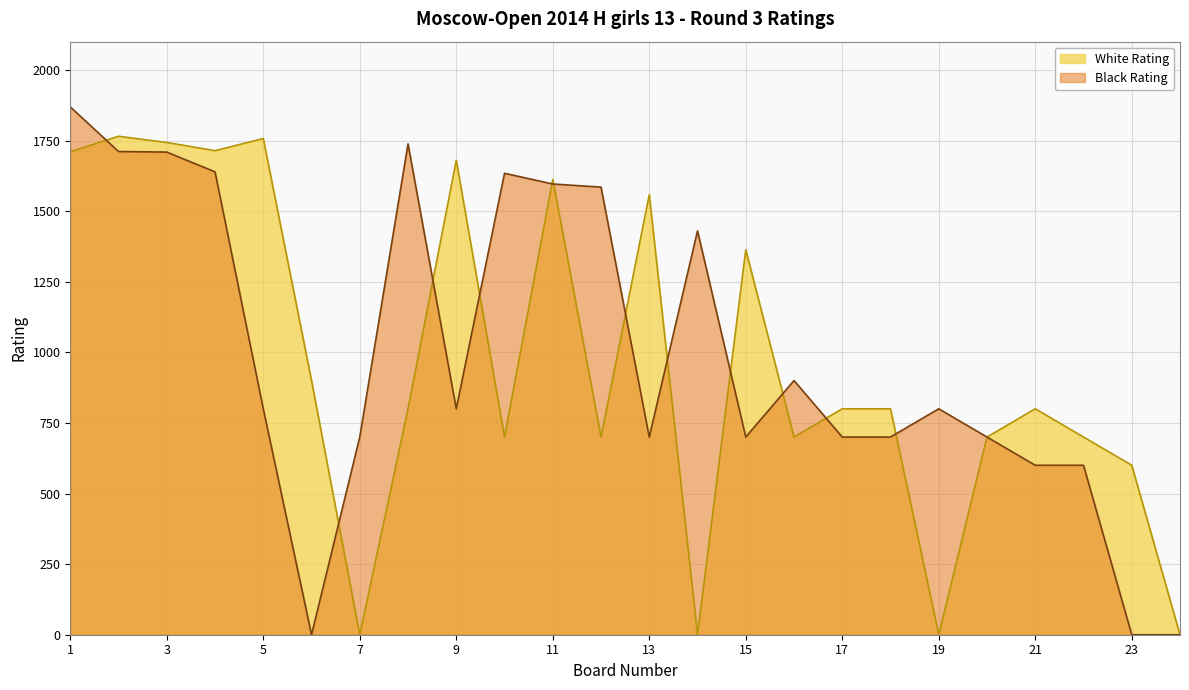

What is the sum of all White Rating values?

23102